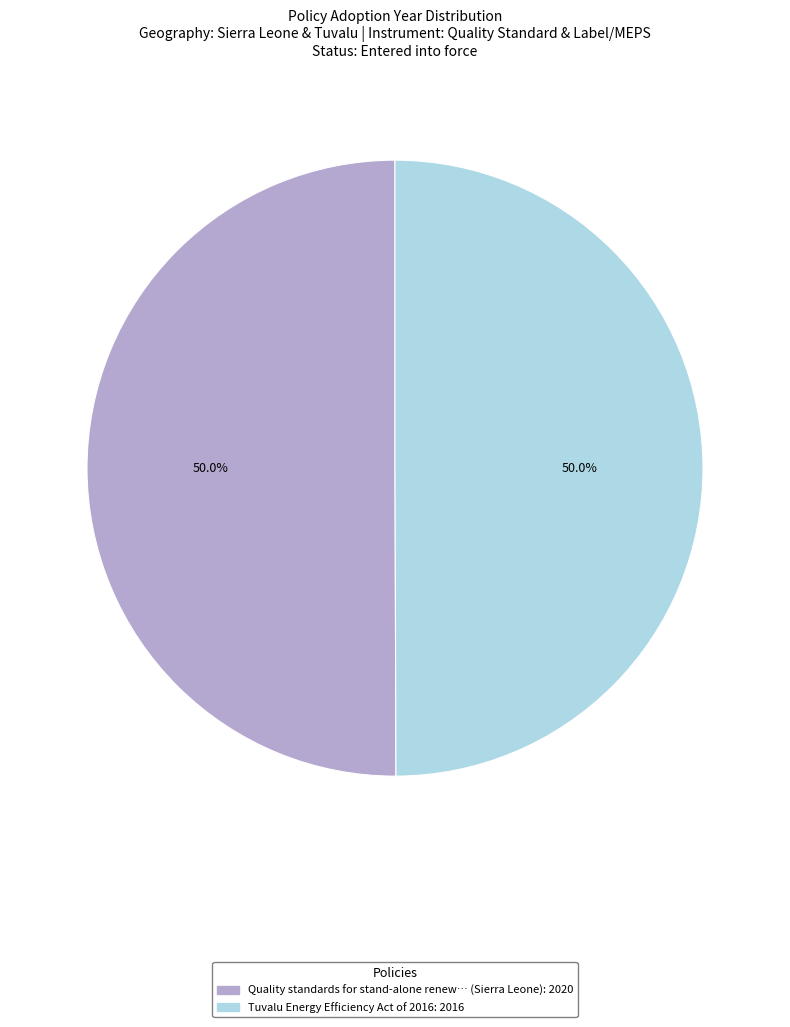

What portion of the pie excludes Tuvalu Energy Efficiency Act of 2016: 2016?

50.0%